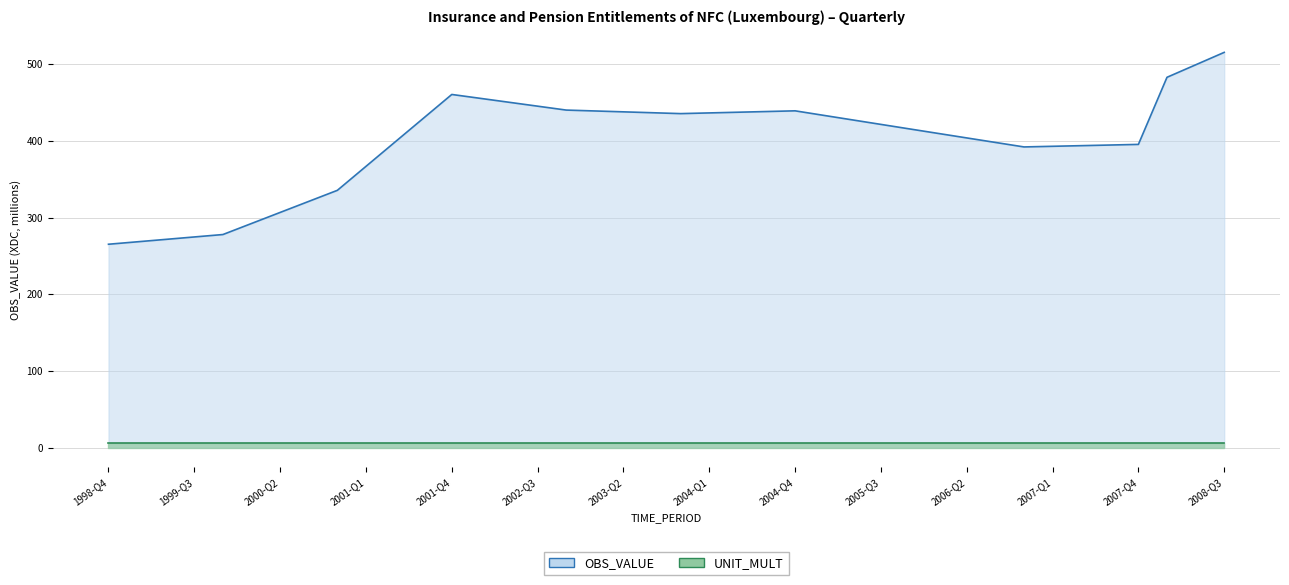

What is the label of the 21st point from the left?

2003-Q4